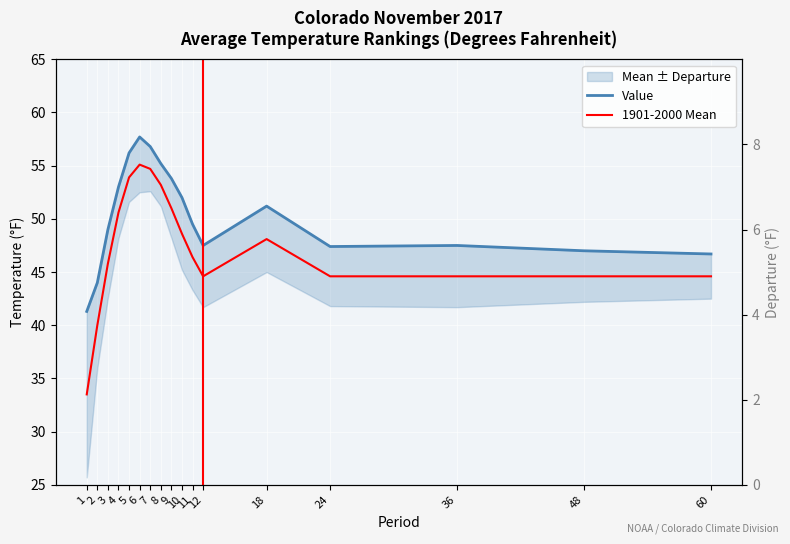

Which series has the largest range (max minus min)?

1901-2000 Mean